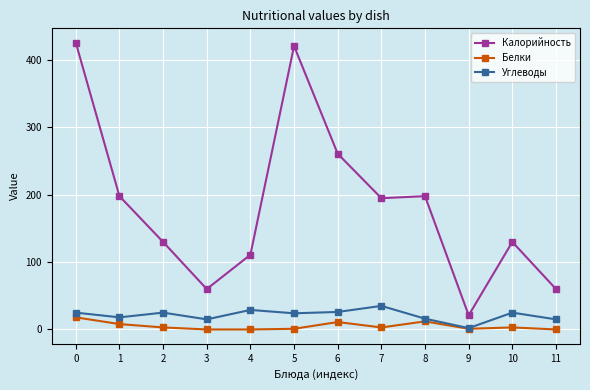

Which series has the largest total across all categories?

Калорийность